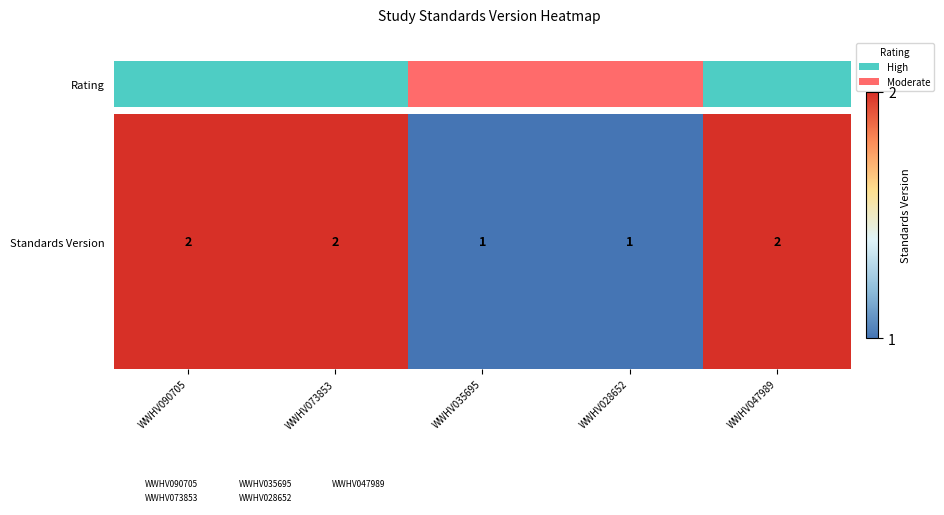

True or false: the data shows 3 at WWHV047989.

False